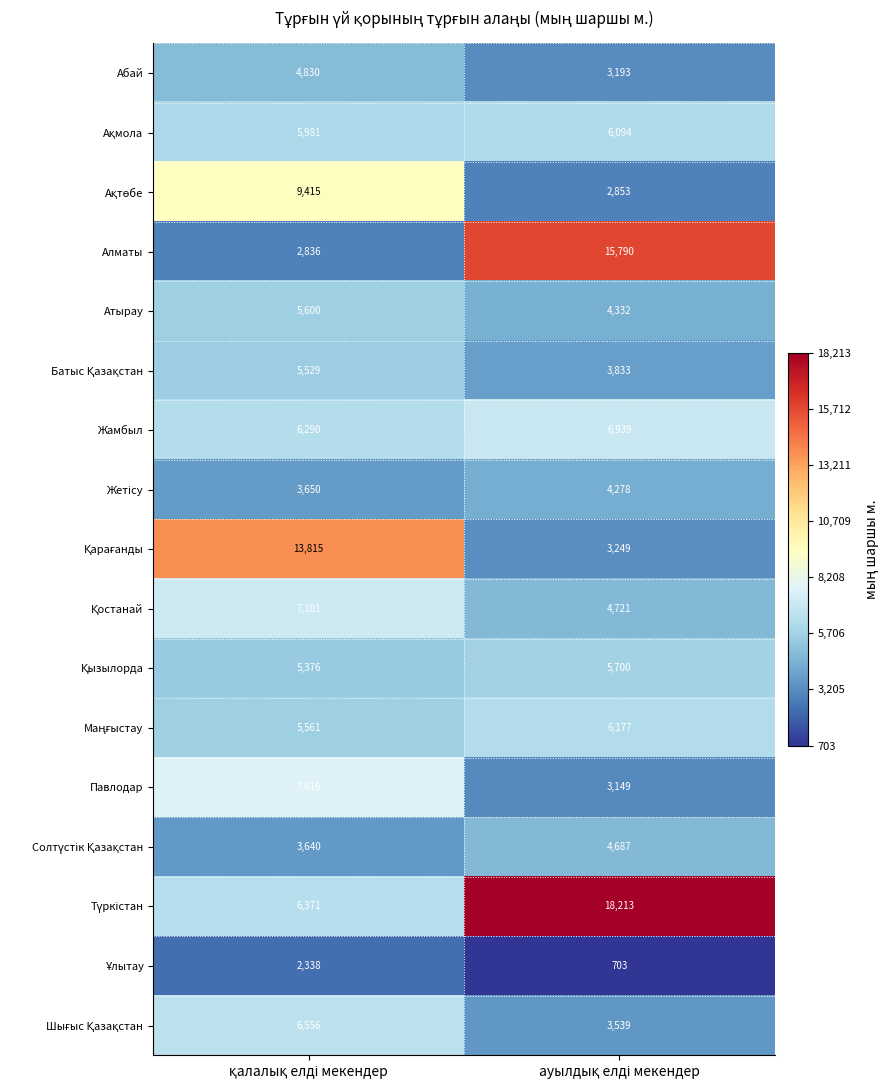

Which series has the widest spread of values?

Алматы